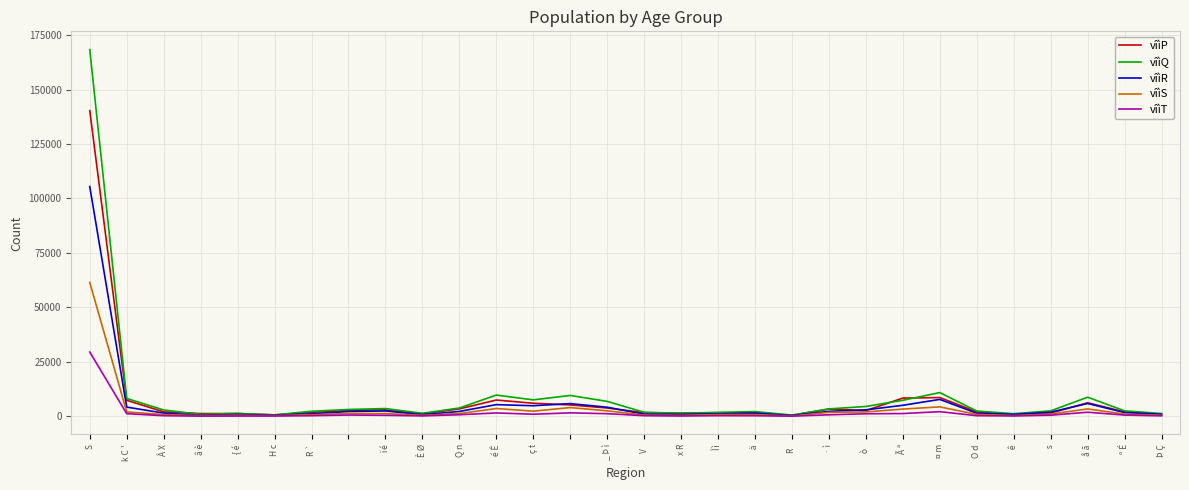

List the series in order of their overall mean, highest first.

vîìQ, vîìP, vîìR, vîìS, vîìT